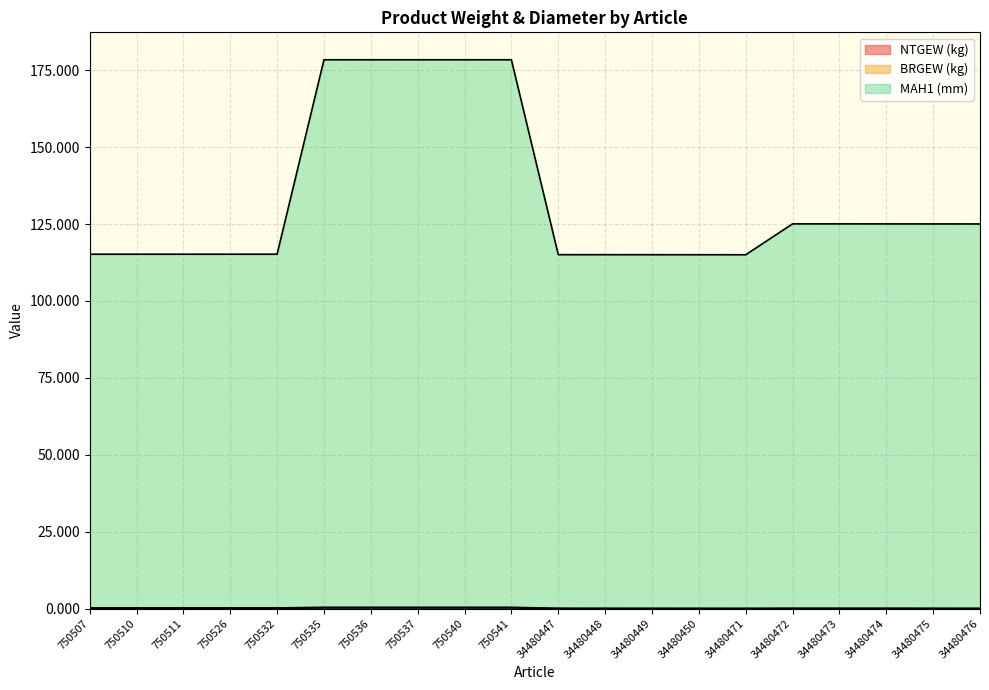

At which category does NTGEW (kg) reach its first local peak?

34480472